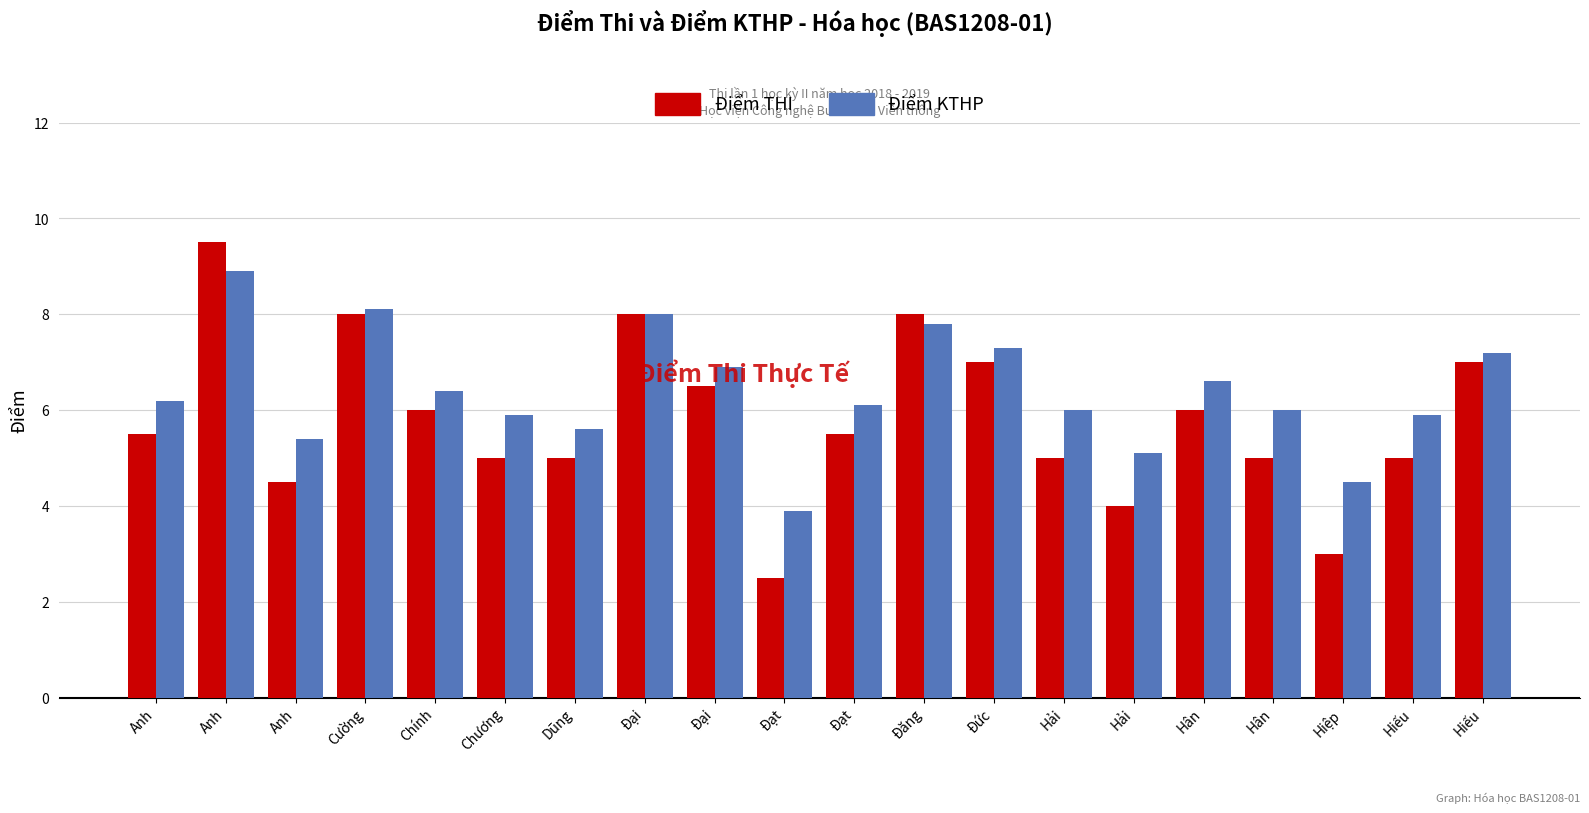

What is the average value of the Điểm THI series?

5.8